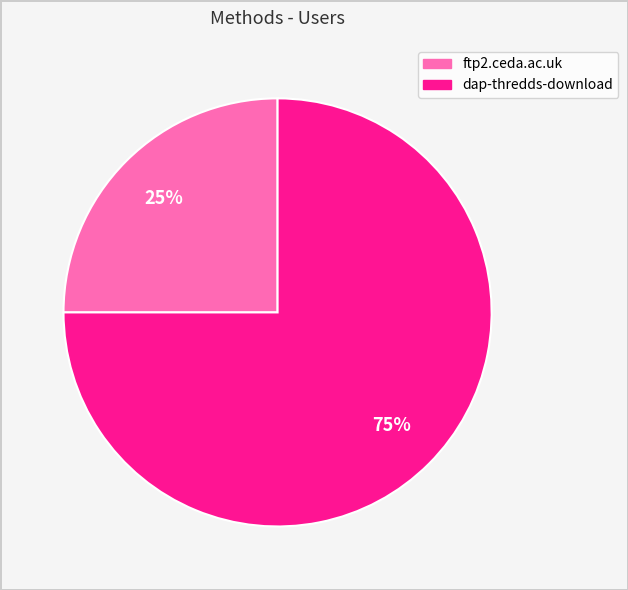

What is the majority slice?

dap-thredds-download